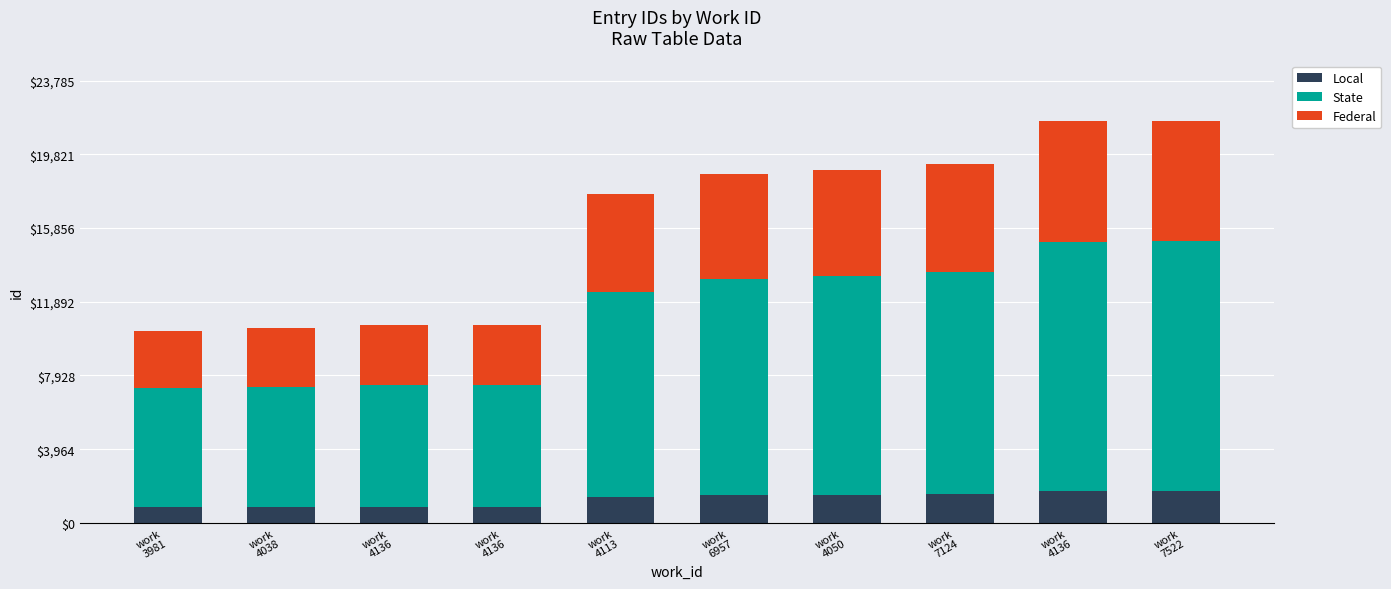

At how many categories does at least one series exceed 3238?

10